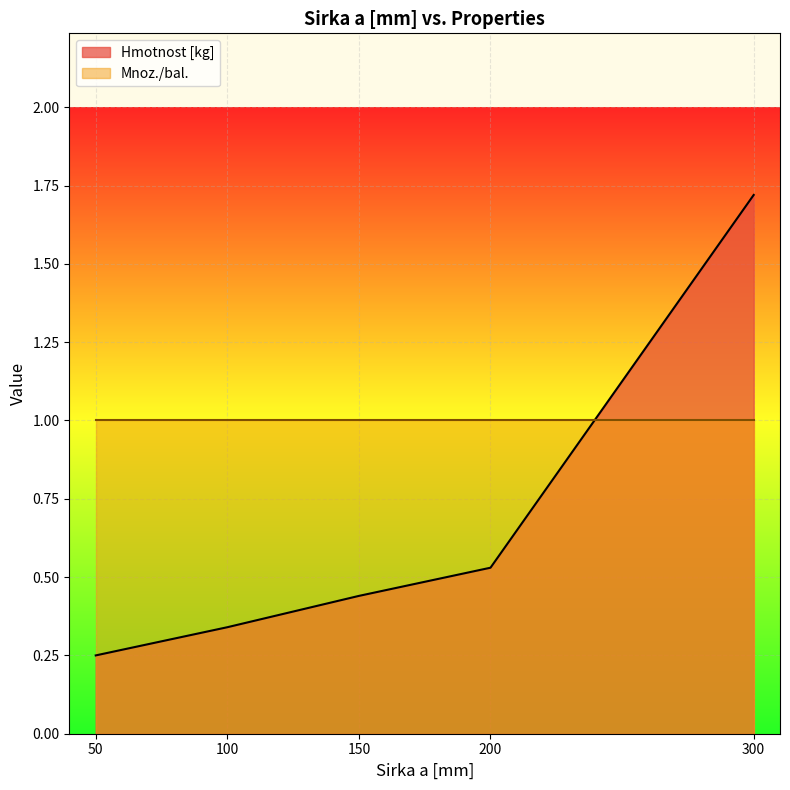

How many lines are shown in the chart?

2